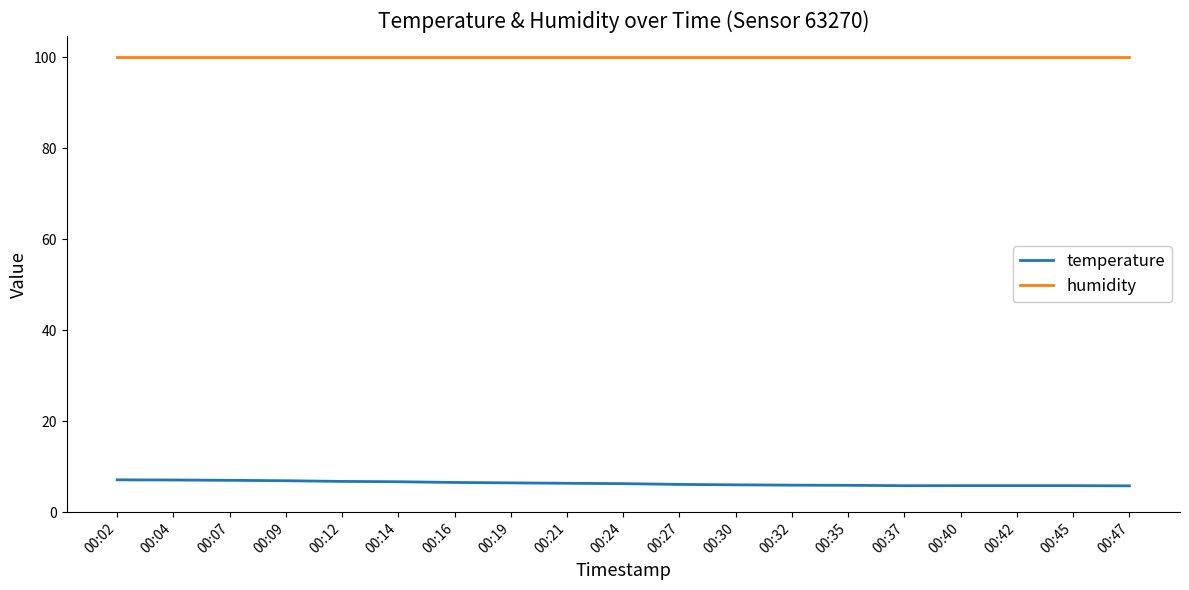

What is the sum of all humidity values?

1899.8